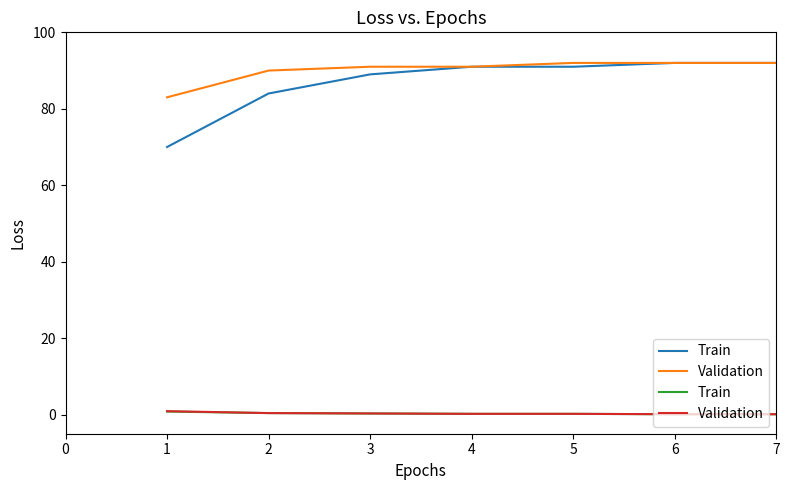

What is the lowest value of the Validation series?

0.1